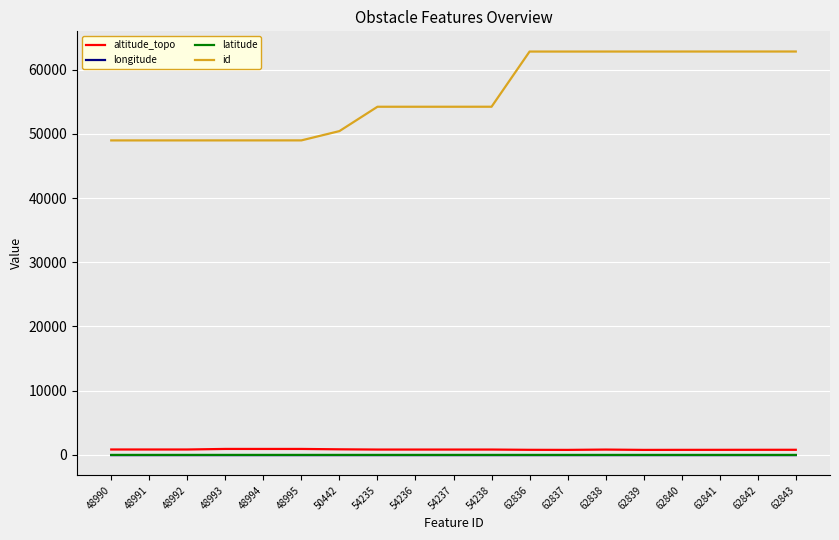

True or false: longitude and id cross at least once.

False